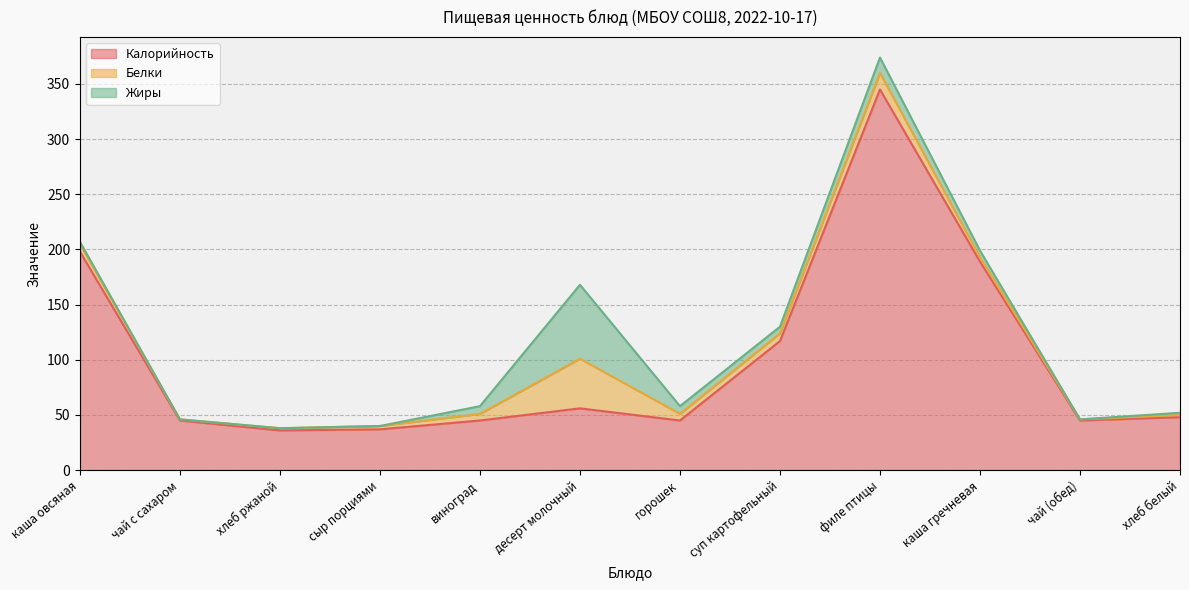

What is the sum of all Жиры values?

111